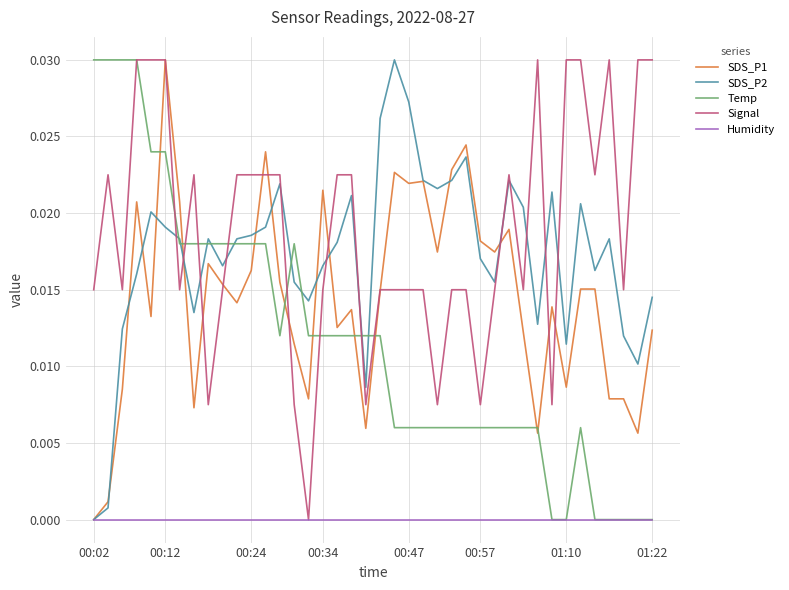

Which series ends up on top after the final intersection of Signal and SDS_P2?

Signal